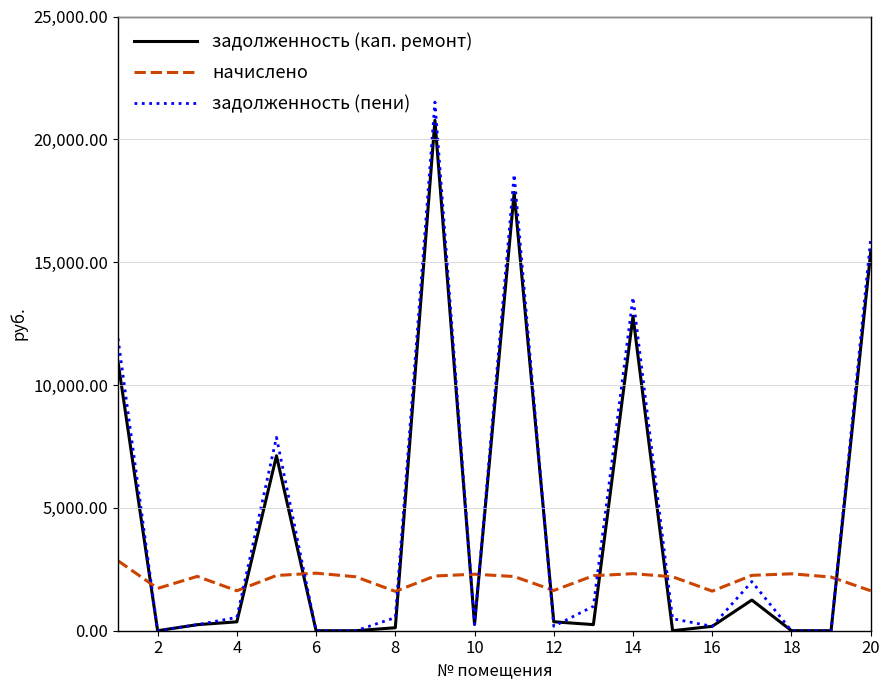

What is the minimum value for начислено?

1600.6